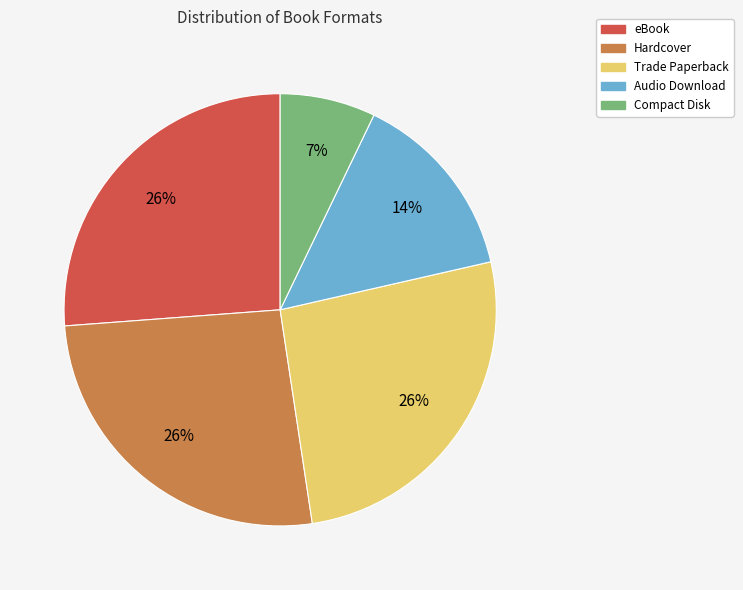

Count the number of slices in the pie.

5